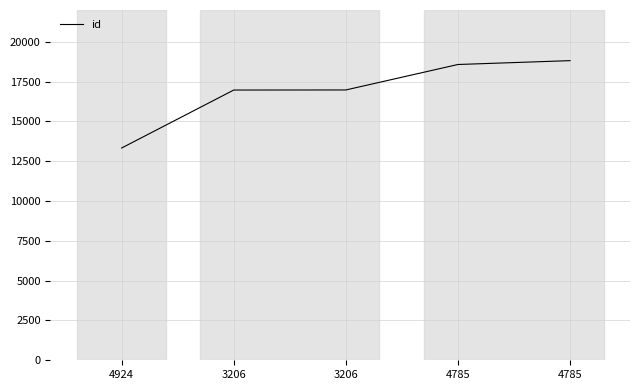

What is the value of the 3rd point from the left?

16973